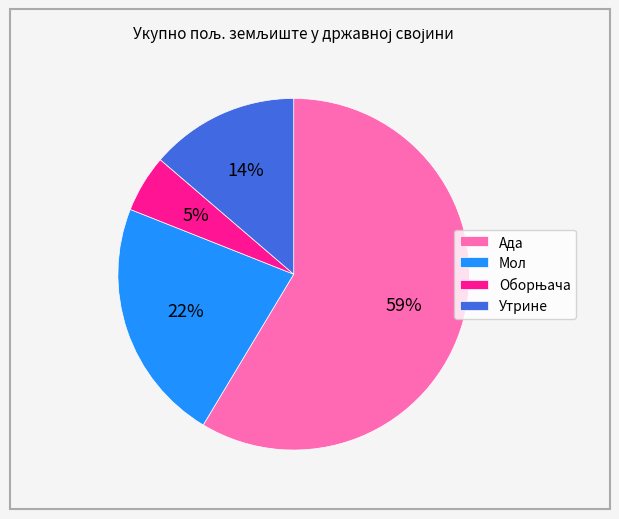

To the nearest percent, what portion does Утрине represent?

14%